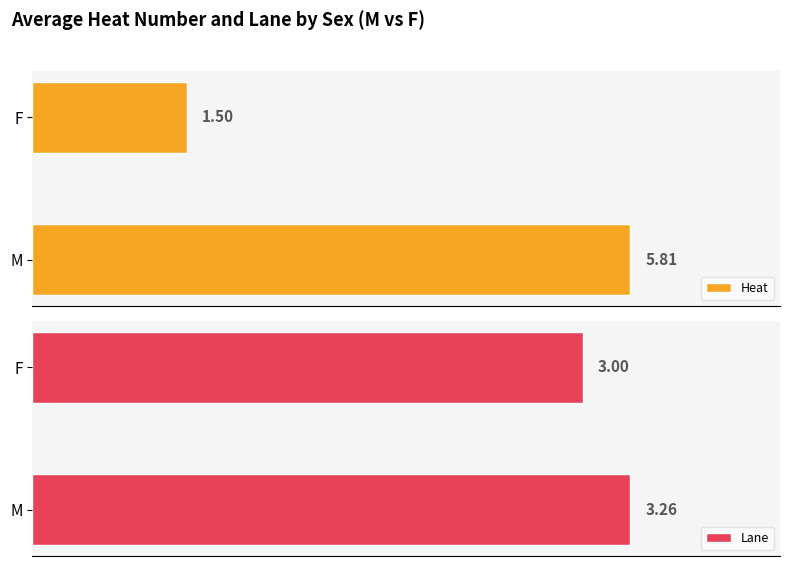

Is the value of Heat at 0 greater than the value of Lane at 1?

Yes